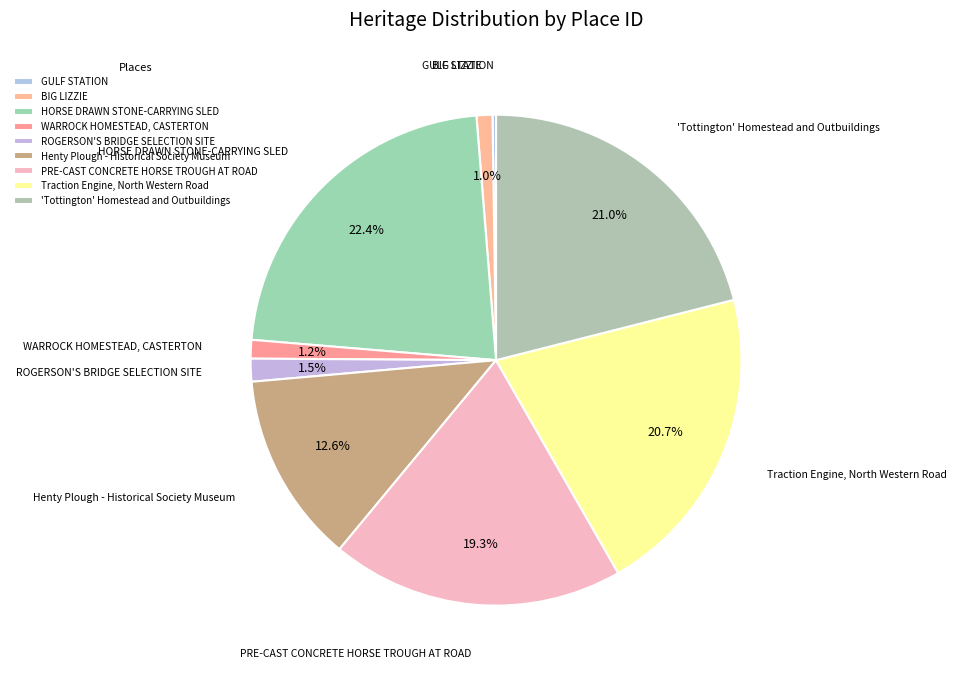

How much of the chart is everything except HORSE DRAWN STONE-CARRYING SLED?

77.6%